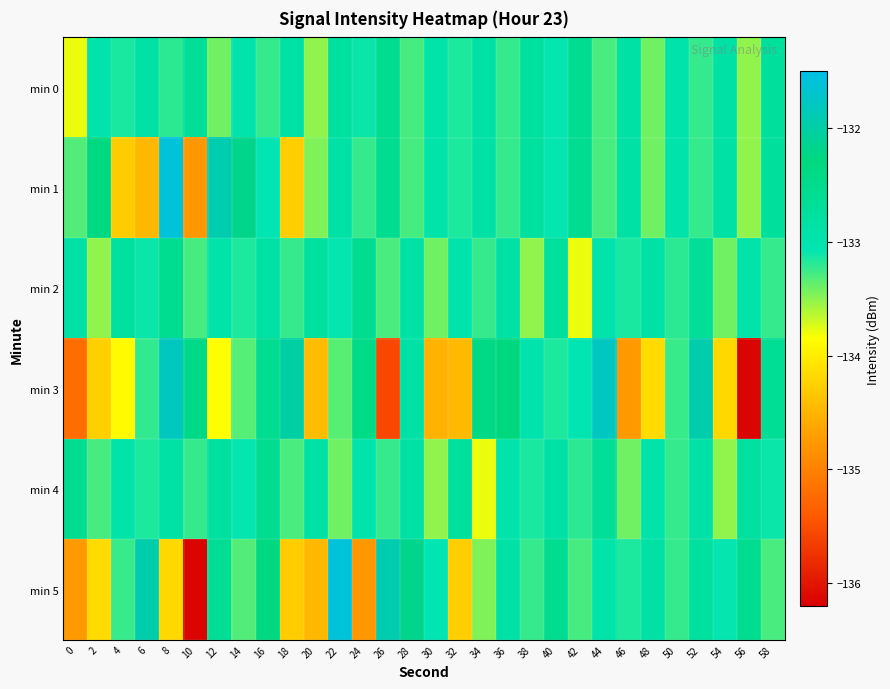

At which category does the chart reach its minimum across all series?

56